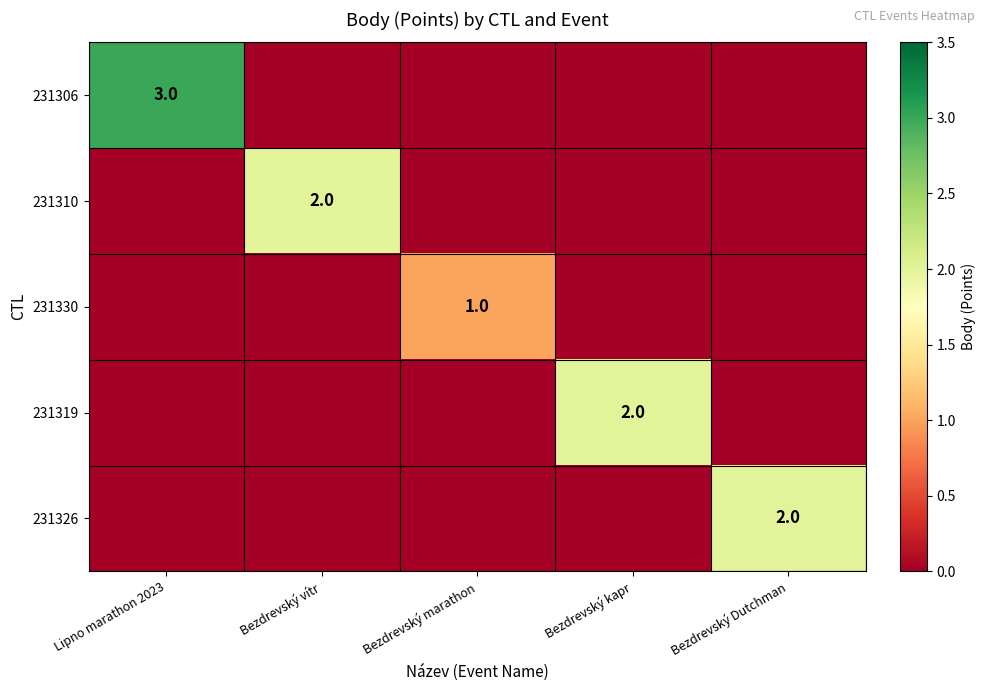

True or false: 231330 has a value of 1 at Bezdrevský marathon.

True